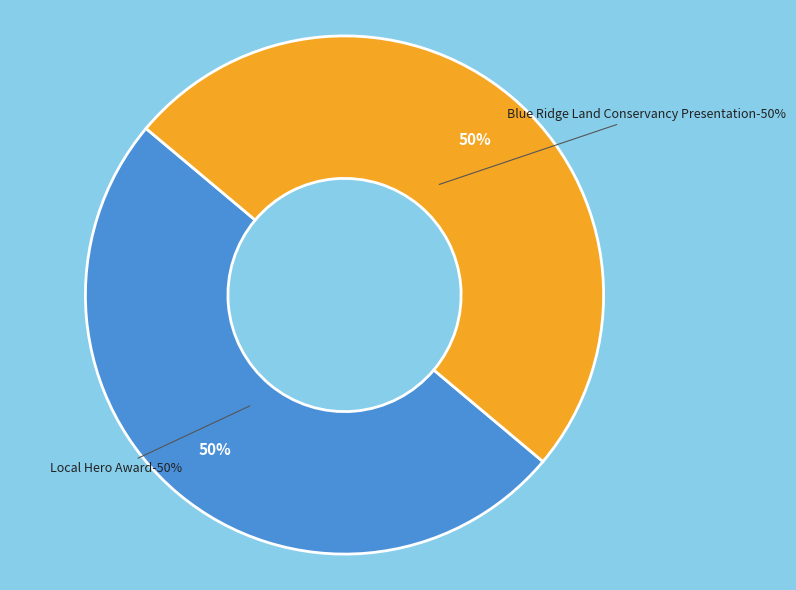

Combined, what portion of the pie is Blue Ridge Land Conservancy Presentation and Local Hero Award?

100.0%